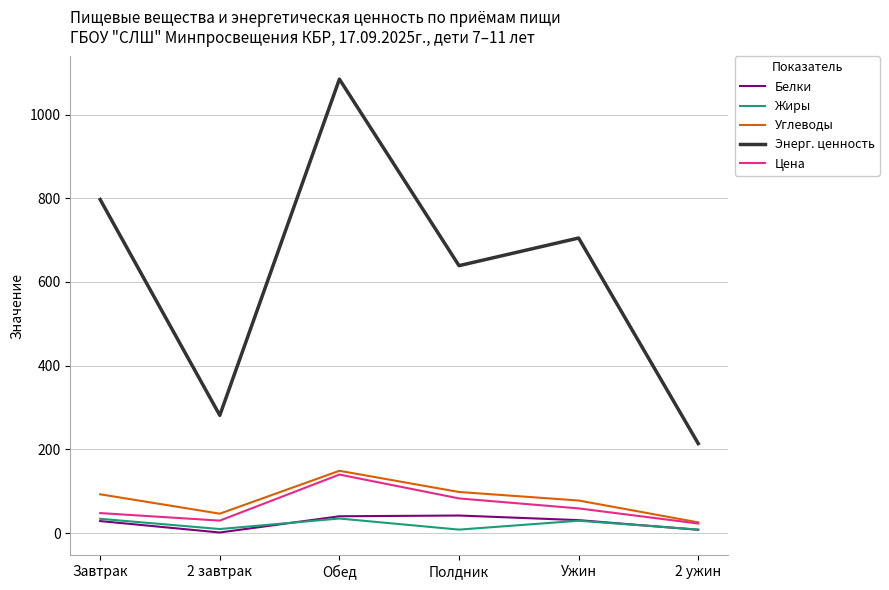

What is the lowest value of the Жиры series?

8.5